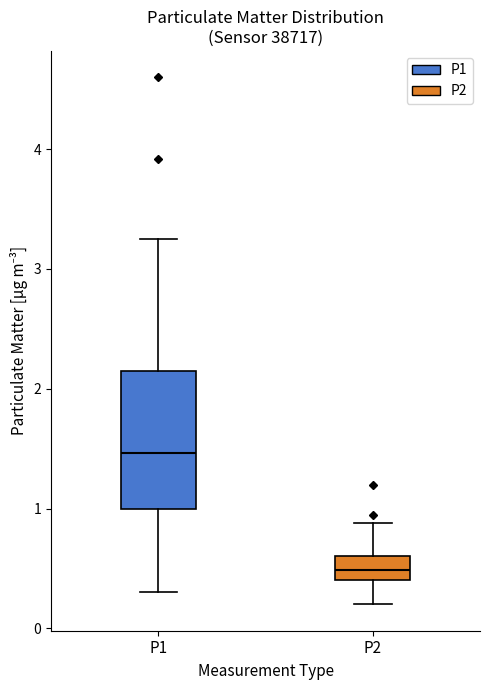

Which box is the tallest, from its lower edge to its upper edge?

P1